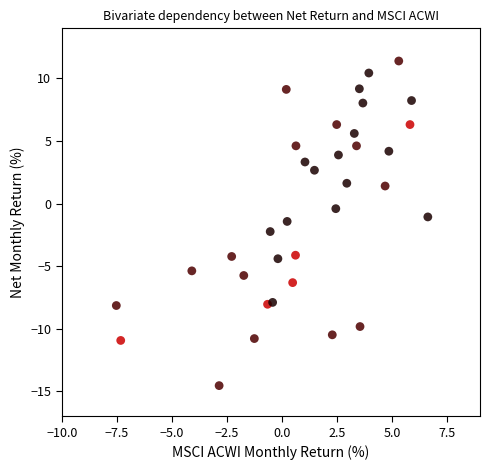

What is the range of X values (max minus min)?

14.1